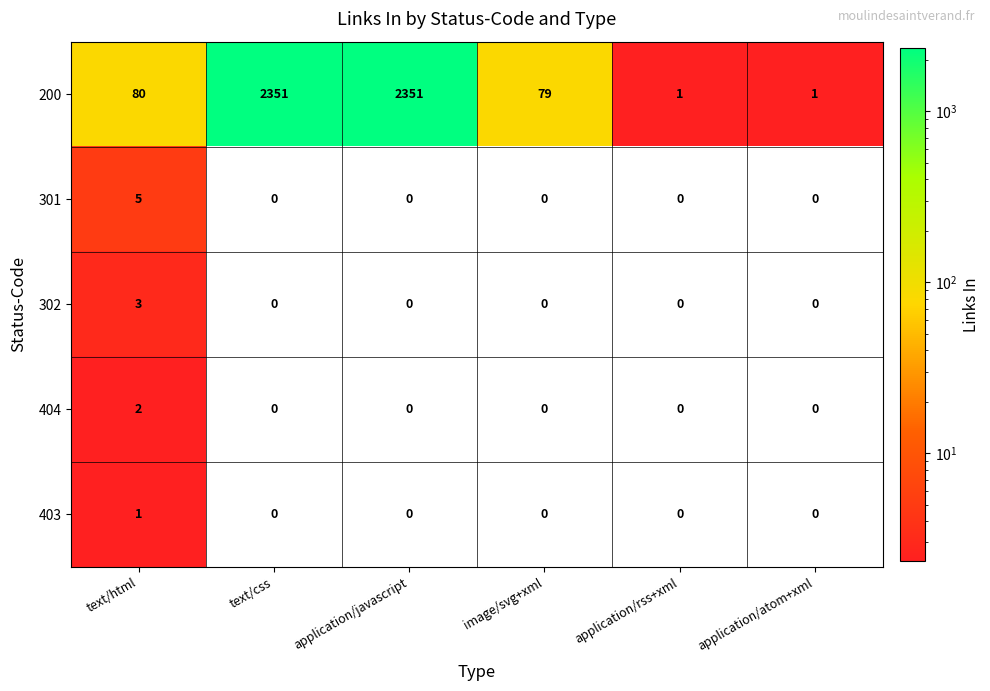

Count the 301 values in the range 0 to 1.

5